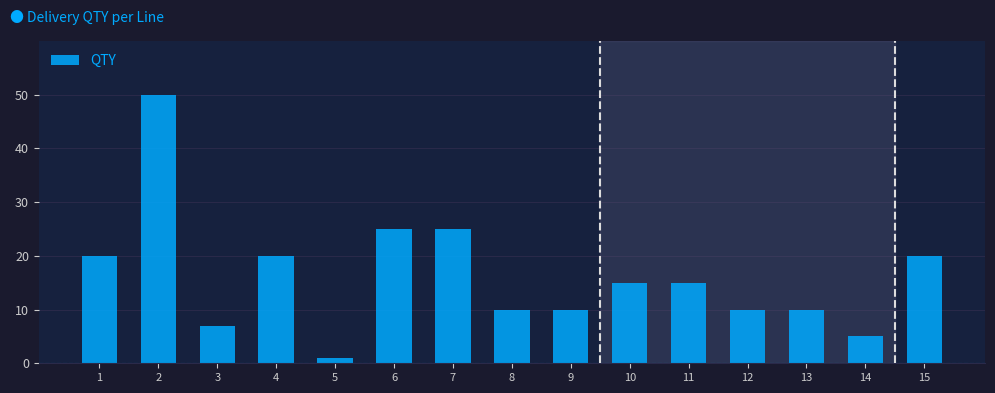

Reading right to left, transcribe all the data shown in this chart.

20	5	10	10	15	15	10	10	25	25	1	20	7	50	20